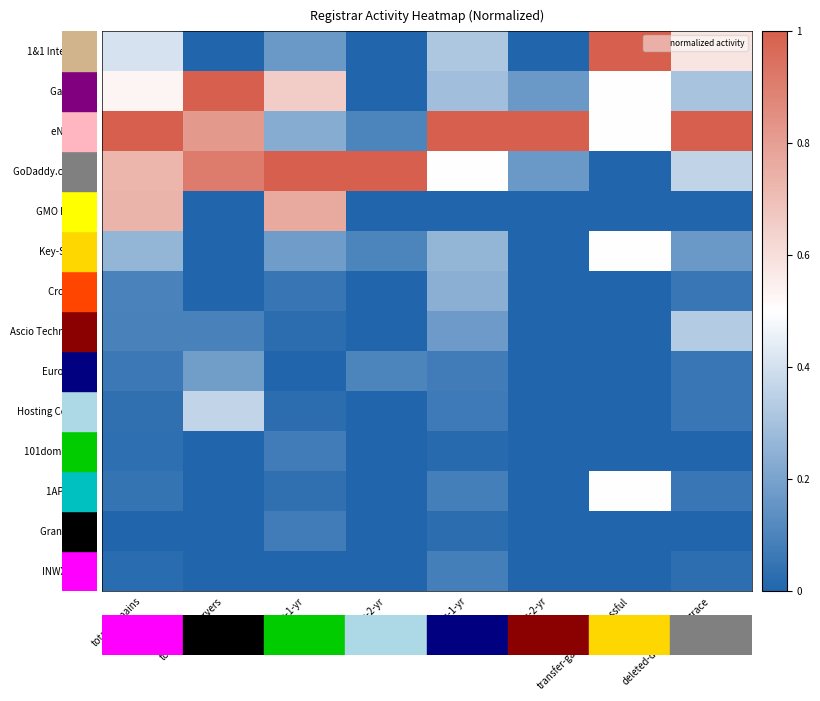

What is the difference between the highest and lowest values at total-domains?

1.0